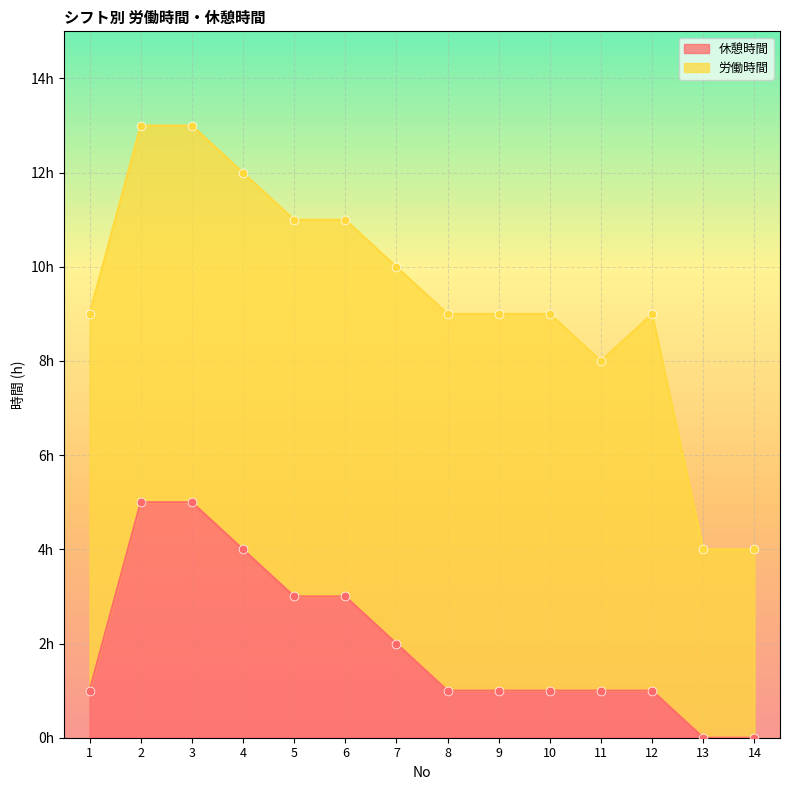

Between 6 and 2, which is larger?

2